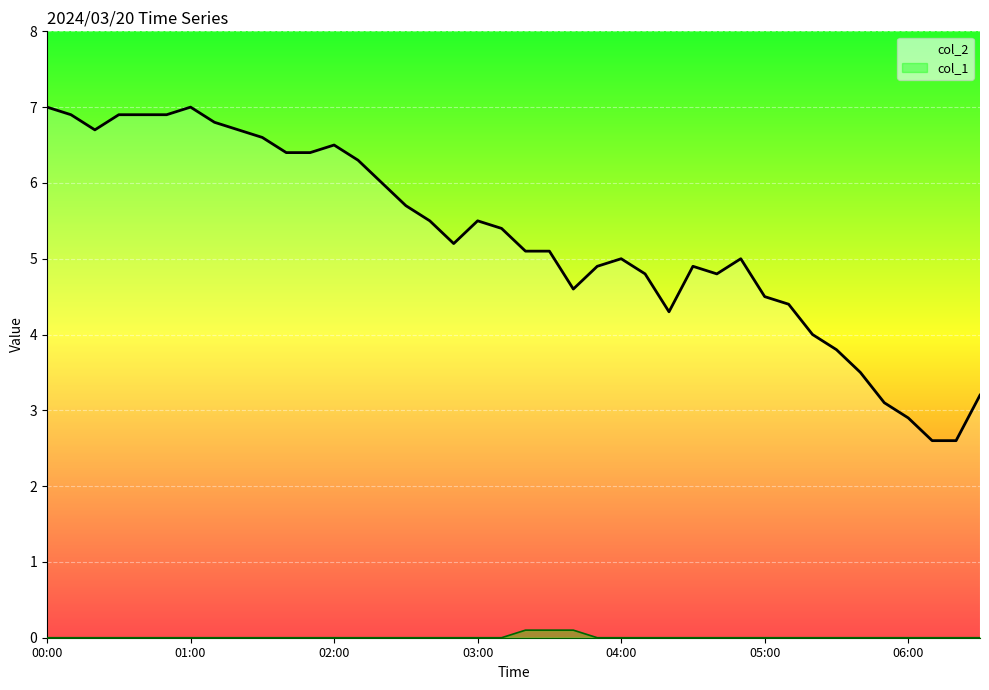

At which category does the chart reach its peak across all series?

00:00